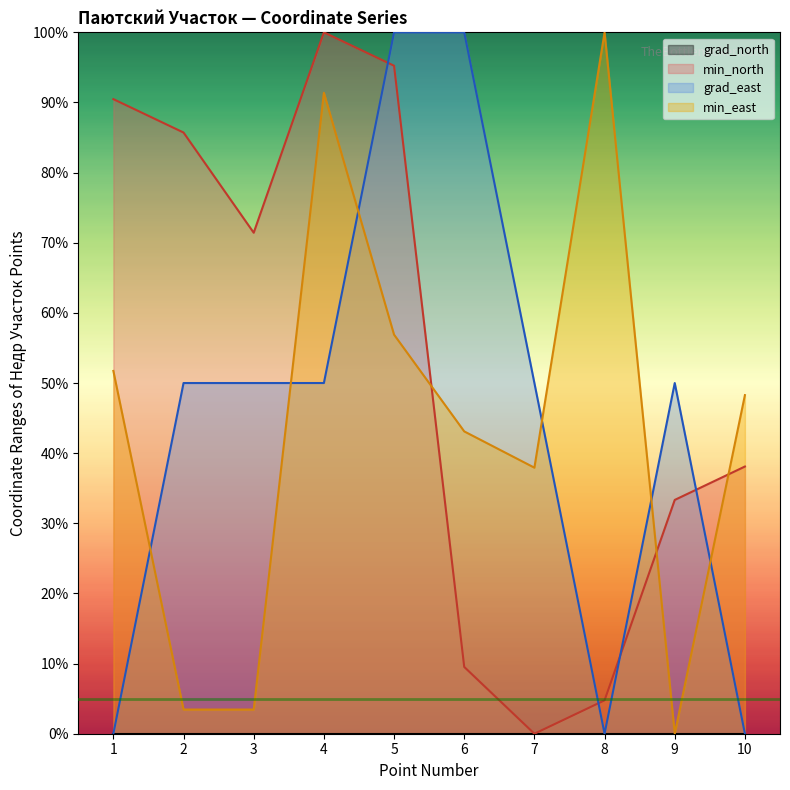

How many lines are shown in the chart?

4